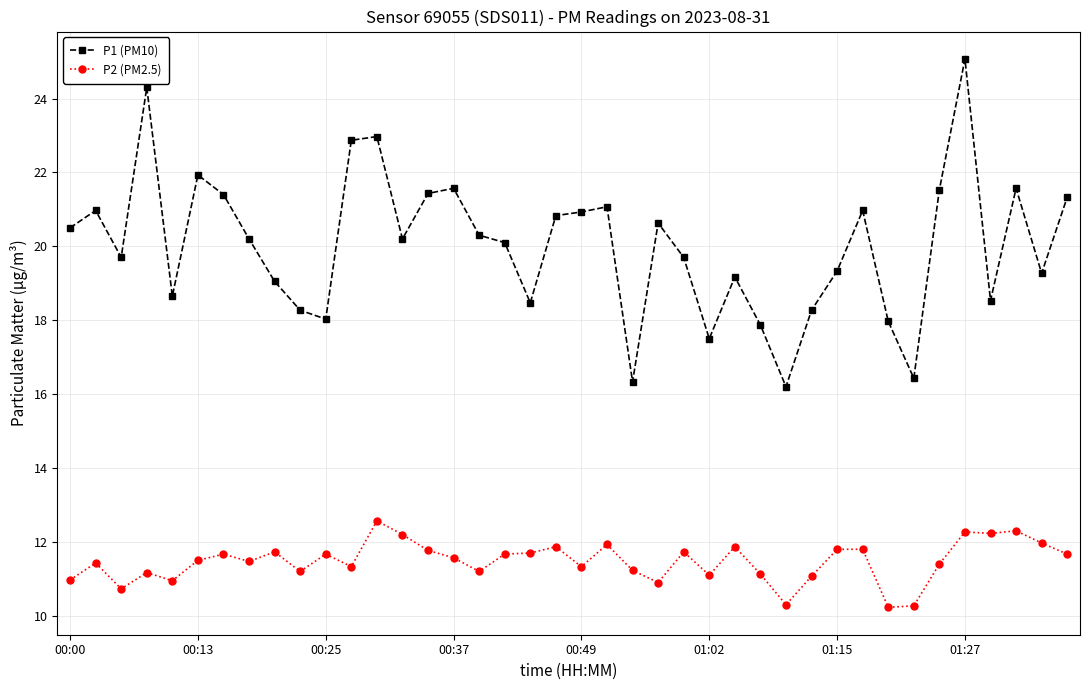

What is the maximum value shown in the chart?

25.1